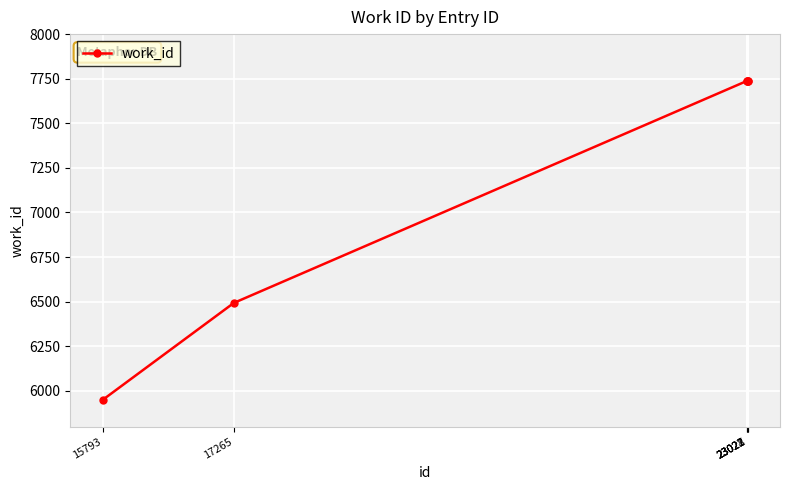

What is the value of the 2nd point from the left?

6493